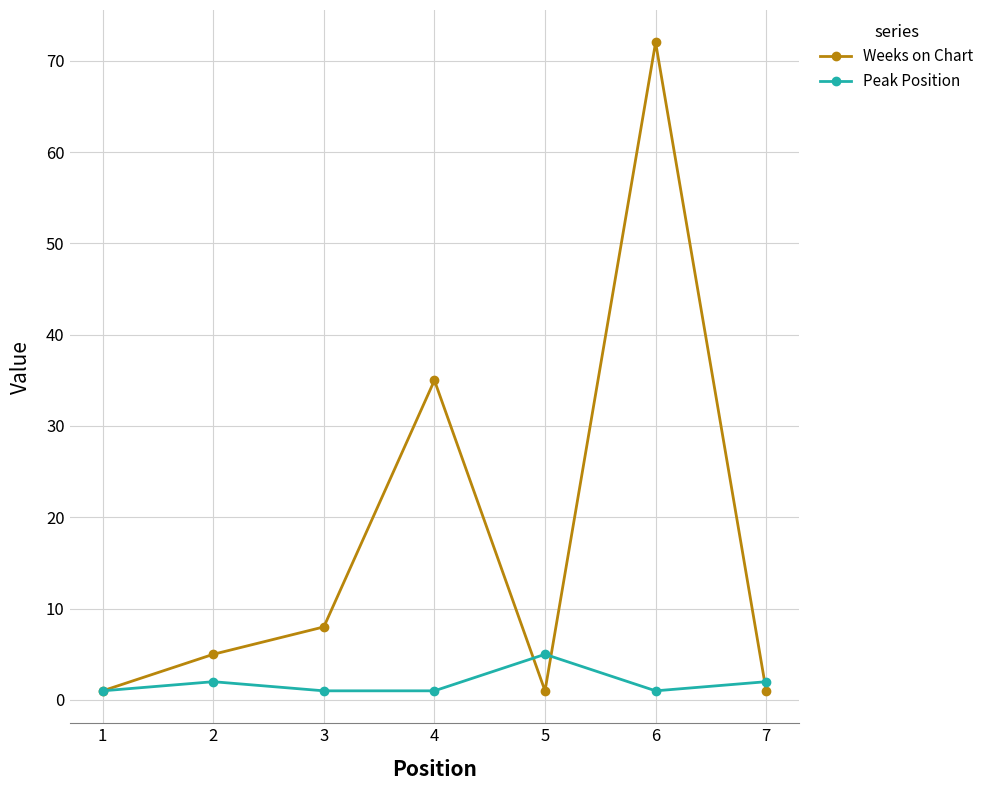

Reading left to right, what are all the values shown in this chart?

Weeks on Chart: 1	5	8	35	1	72	1
Peak Position: 1	2	1	1	5	1	2